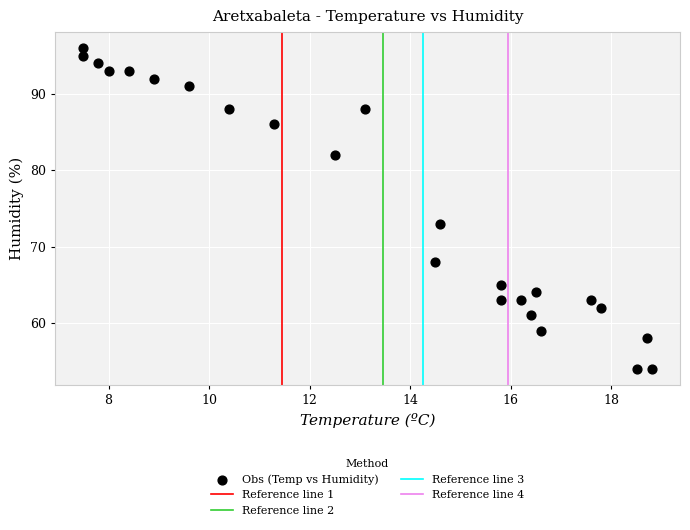

What Y value in the scatter plot is closest to 75?

73